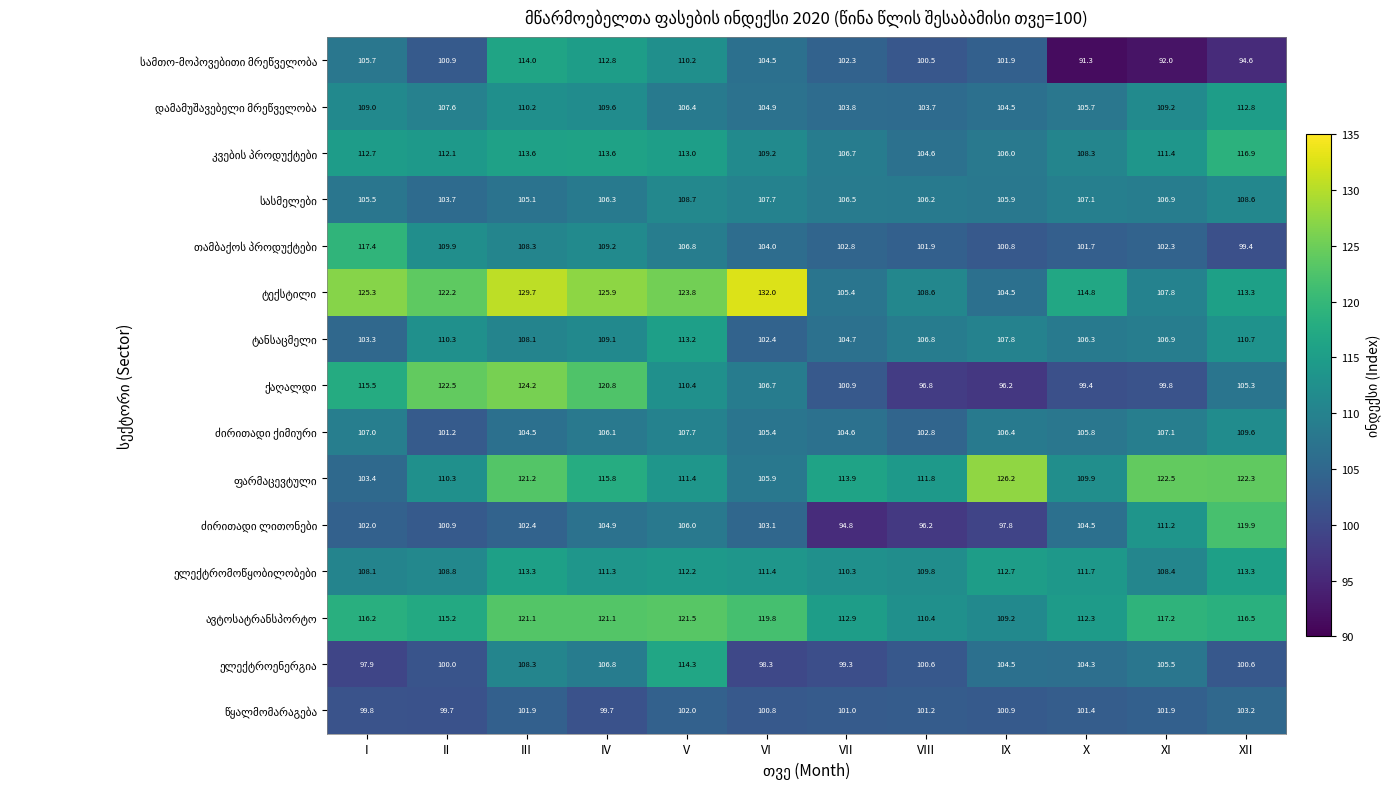

At which category is the sum across all series the highest?

III